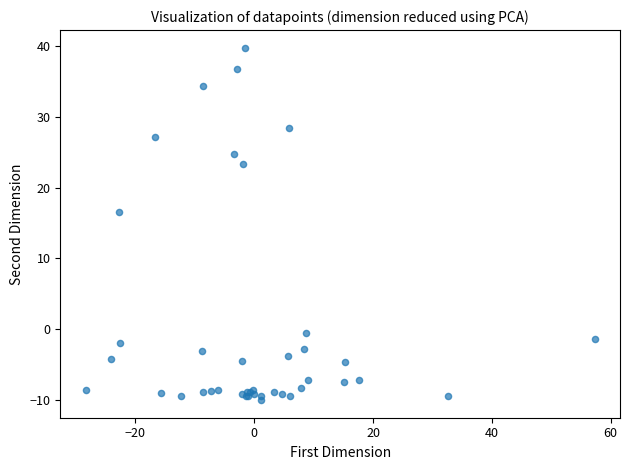

What Y value in the scatter plot is closest to 14?

16.6